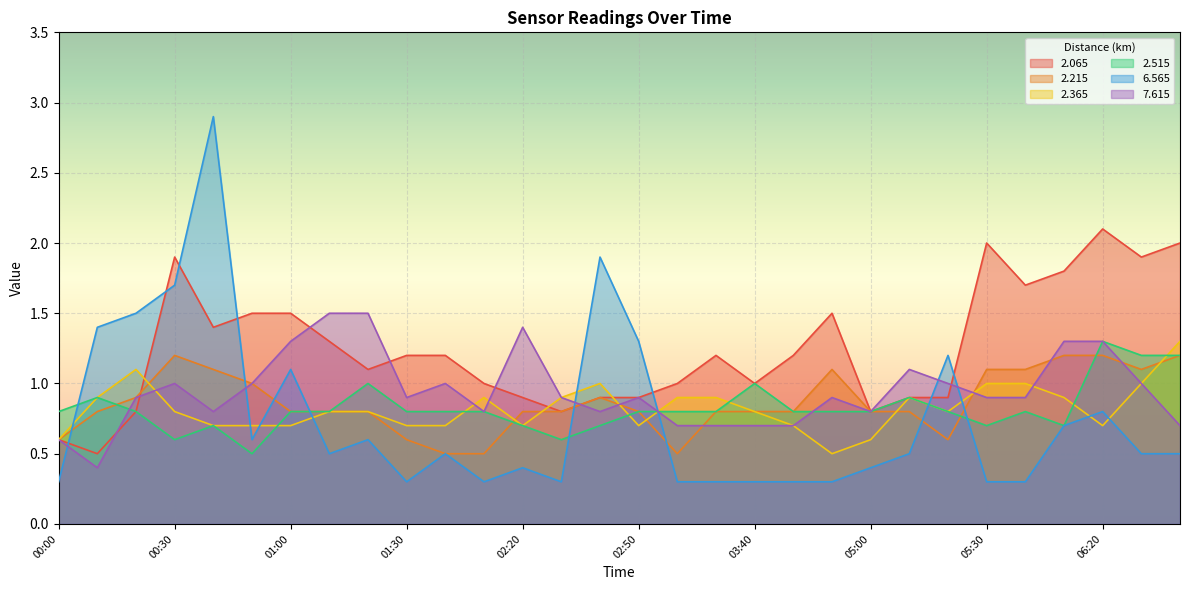

What are all the series names shown in the legend?

2.065, 2.215, 2.365, 2.515, 6.565, 7.615